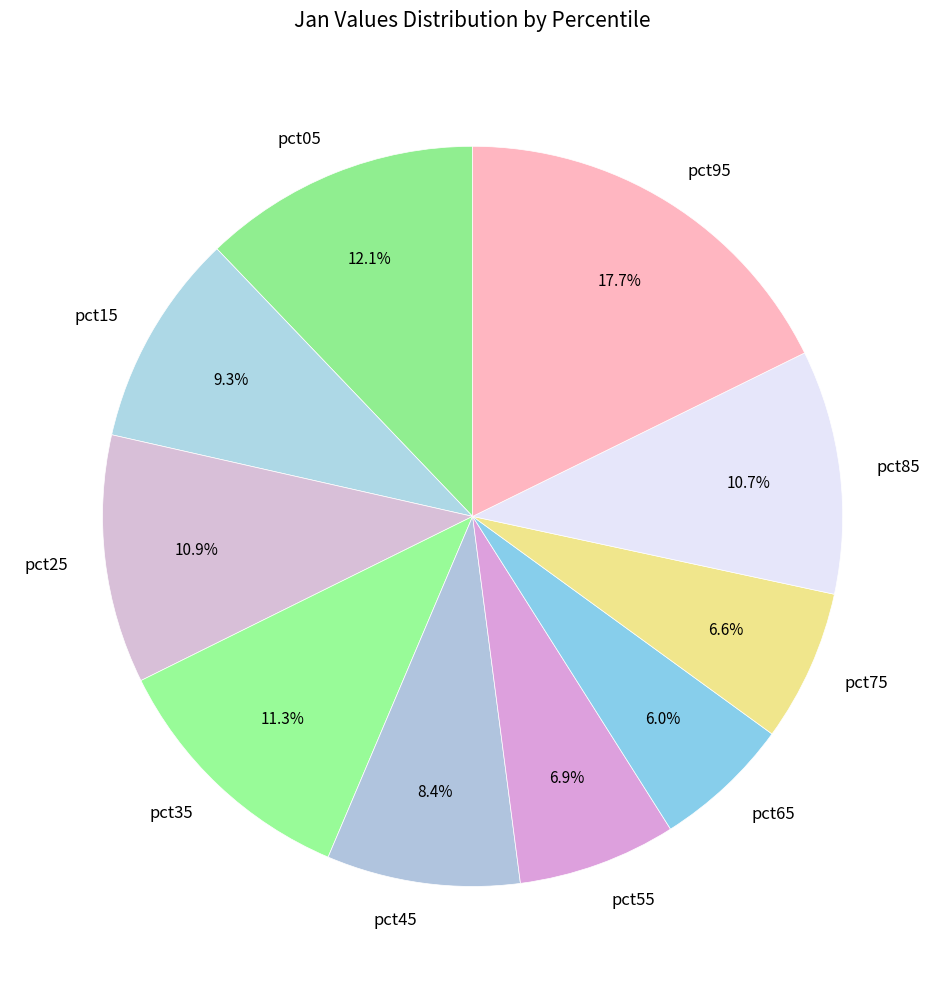

Which slice is the smallest?

pct65